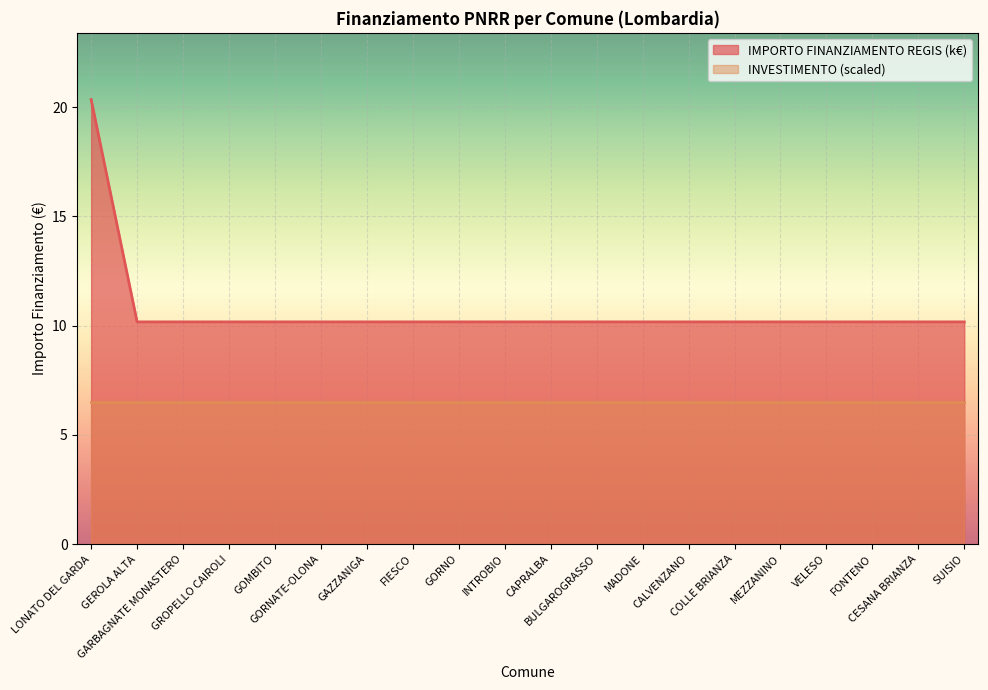

Reading right to left, extract all data points from this chart.

SUISIO=10.2	CESANA BRIANZA=10.2	FONTENO=10.2	VELESO=10.2	MEZZANINO=10.2	COLLE BRIANZA=10.2	CALVENZANO=10.2	MADONE=10.2	BULGAROGRASSO=10.2	CAPRALBA=10.2	INTROBIO=10.2	GORNO=10.2	FIESCO=10.2	GAZZANIGA=10.2	GORNATE-OLONA=10.2	GOMBITO=10.2	GROPELLO CAIROLI=10.2	GARBAGNATE MONASTERO=10.2	GEROLA ALTA=10.2	LONATO DEL GARDA=20.3